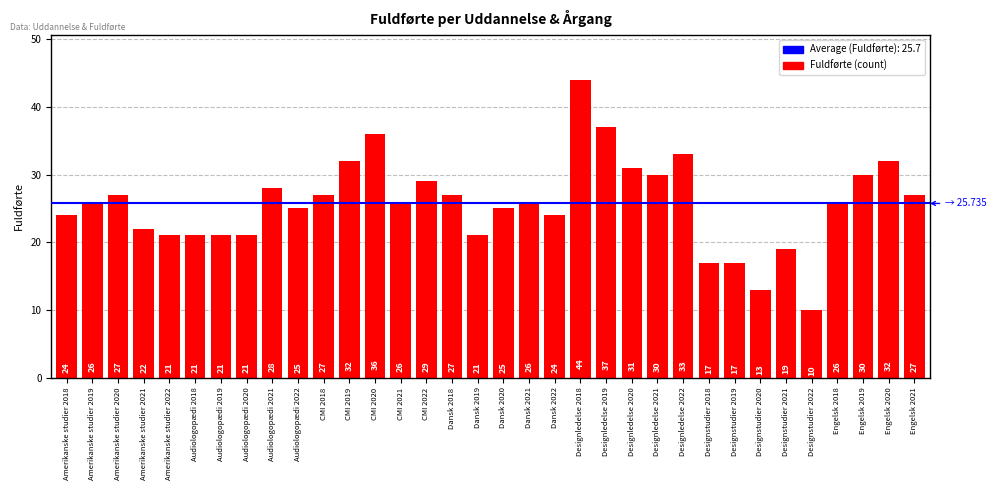

Is it true that the value at Amerikanske studier 2019 is 26?

True